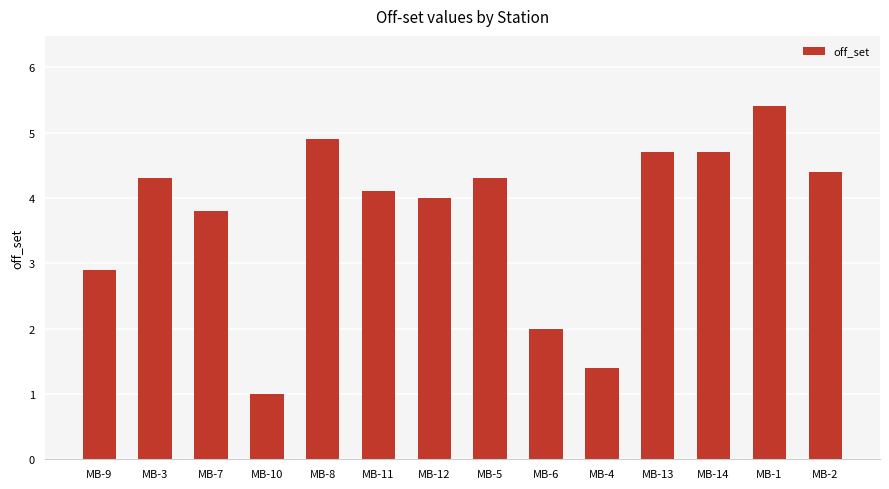

What position from the right is MB-10?

11